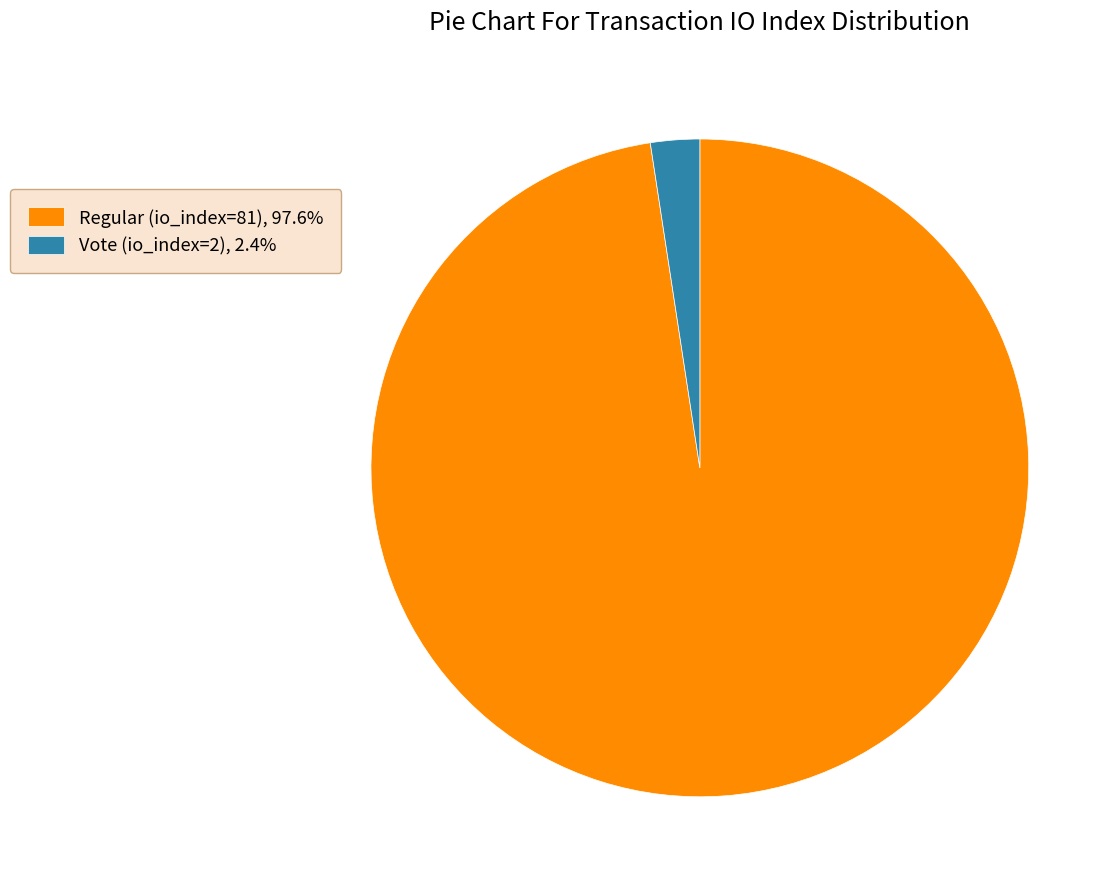

Do Regular (io_index=81), 97.6% and Vote (io_index=2), 2.4% together represent more than half of the pie?

Yes